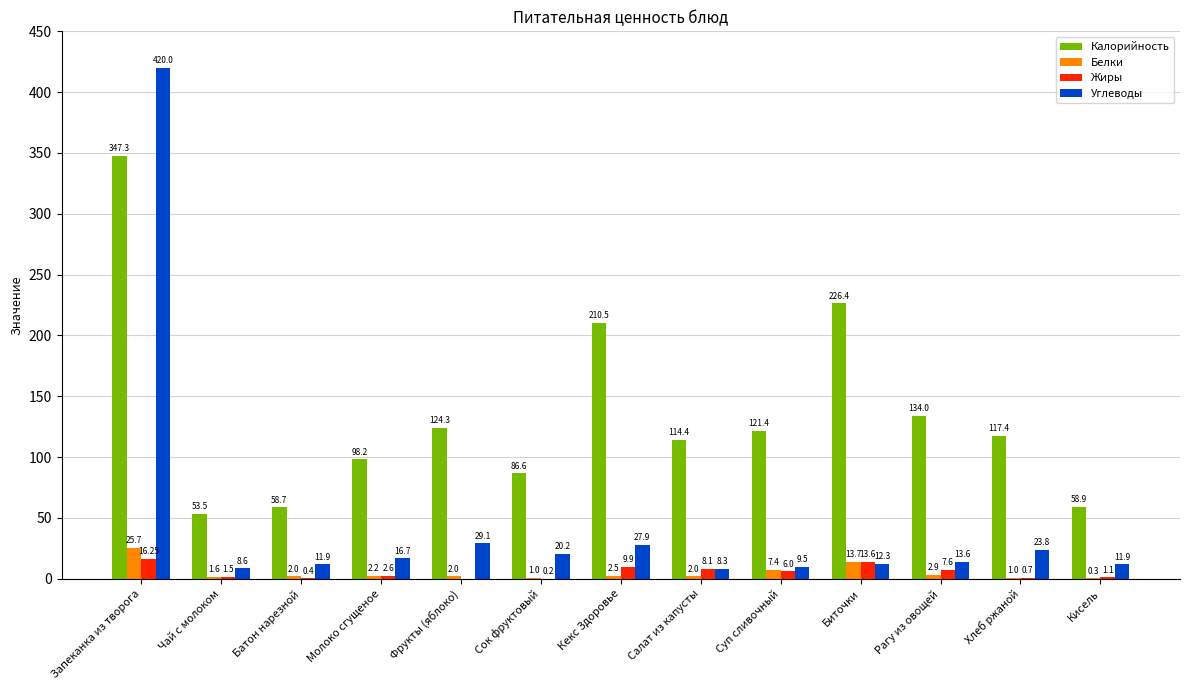

Where is Углеводы nearest to the value 214?

Фрукты (яблоко)